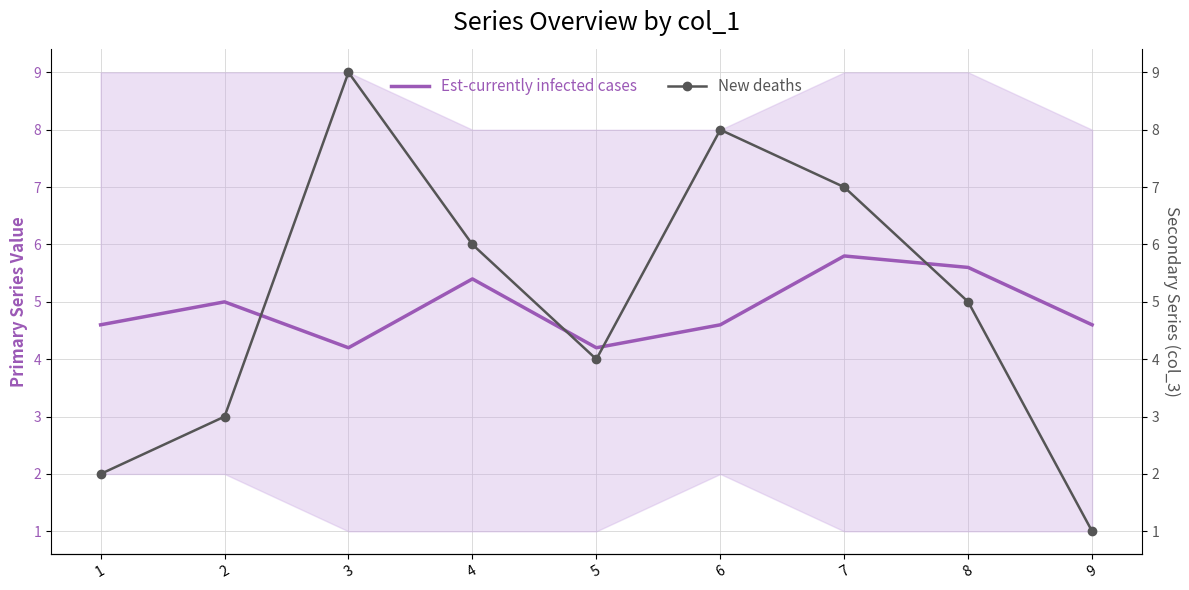

What is the greatest value displayed?

9.0